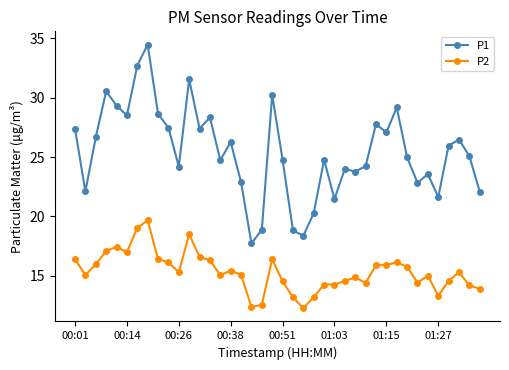

List the series in order of their peak value, highest first.

P1, P2